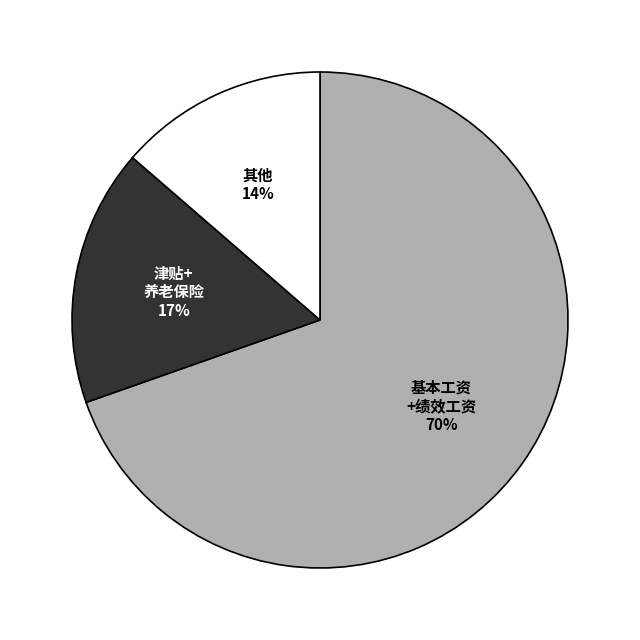

Does any single category account for the majority?

Yes